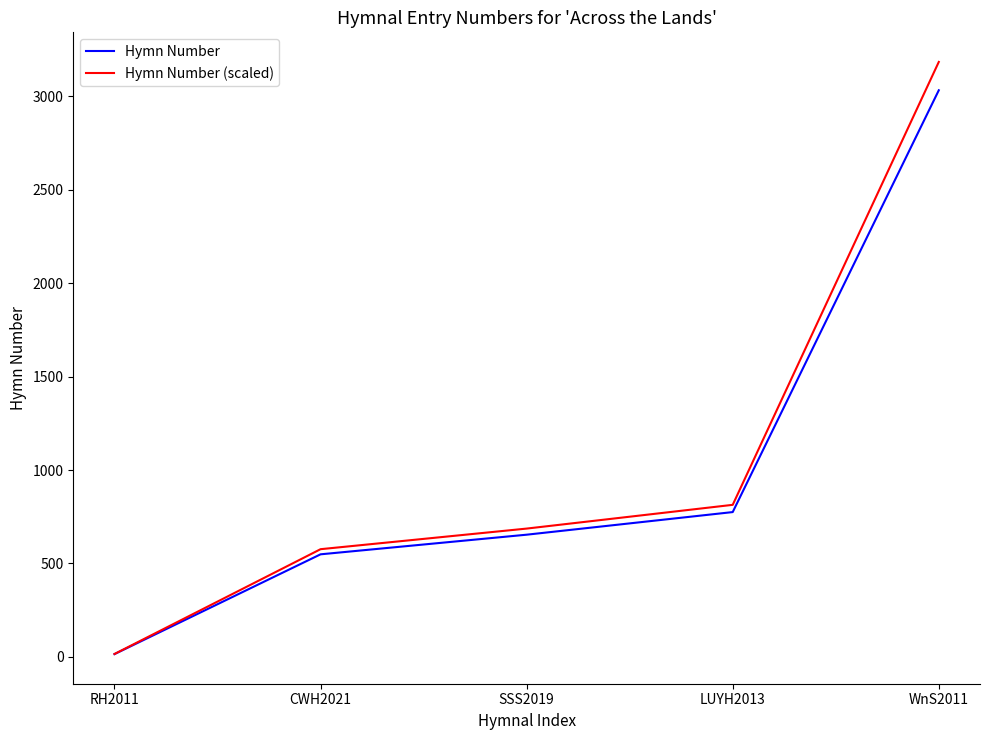

What is the difference between the Hymn Number values at RH2011 and CWH2021?

534.0